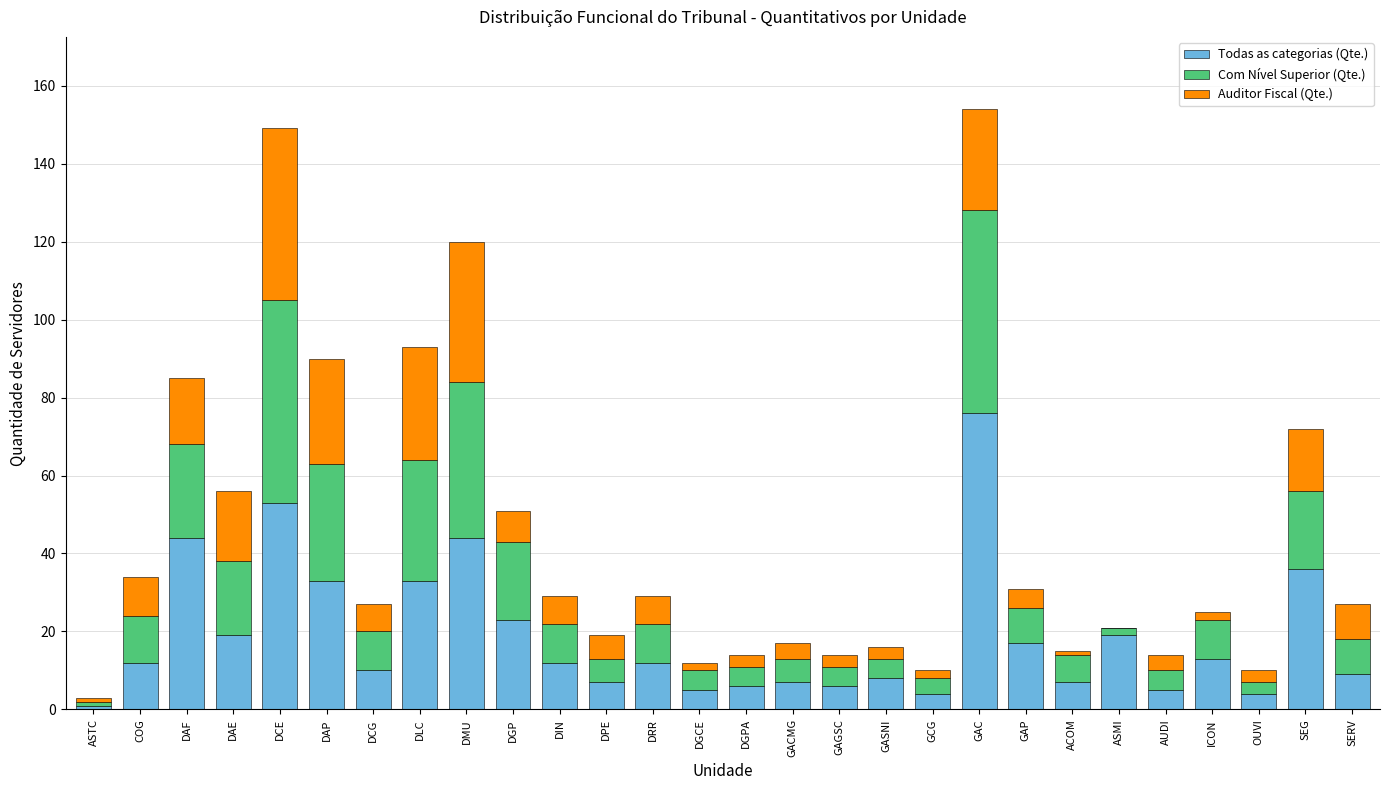

What is the sum of the Todas as categorias (Qte.) values at DIN and GACMG?

19